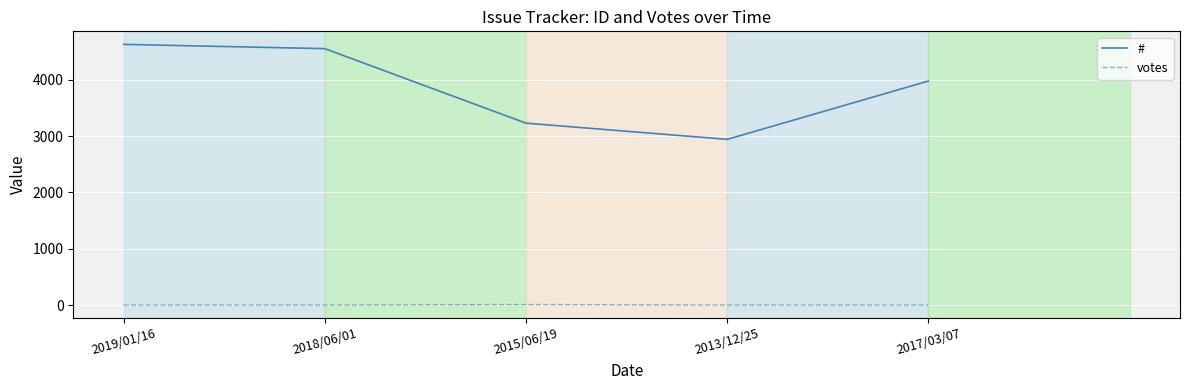

Is it true that # equals 7397 at 2019/01/16?

False